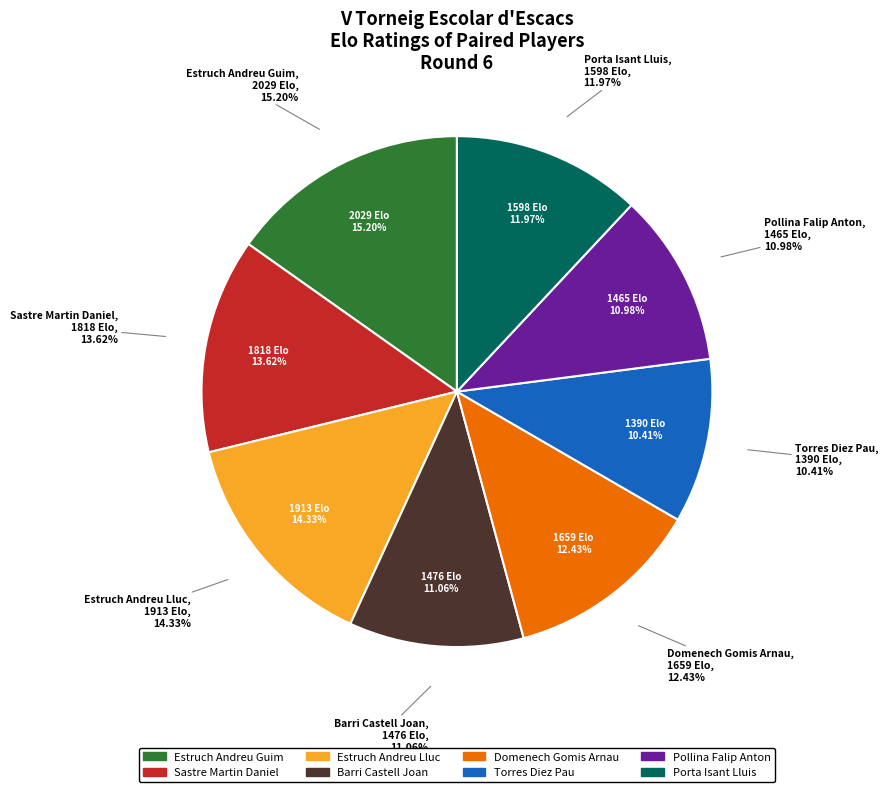

Which category has the smallest portion of the pie?

Torres Diez Pau